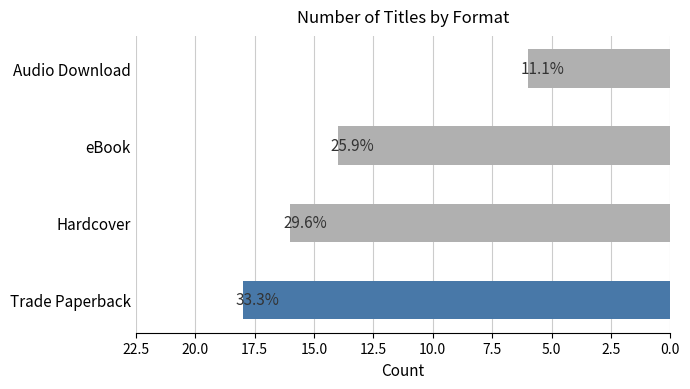

Are the bars horizontal?

Yes